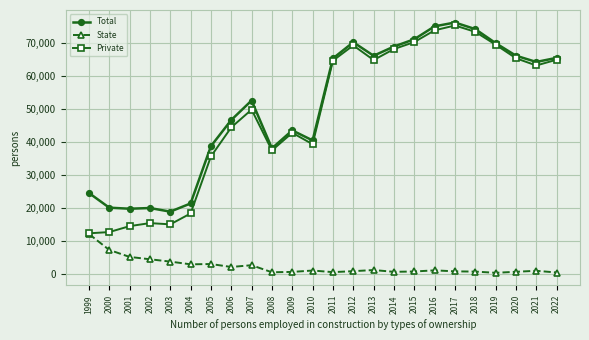

Which series has the largest total across all categories?

Total